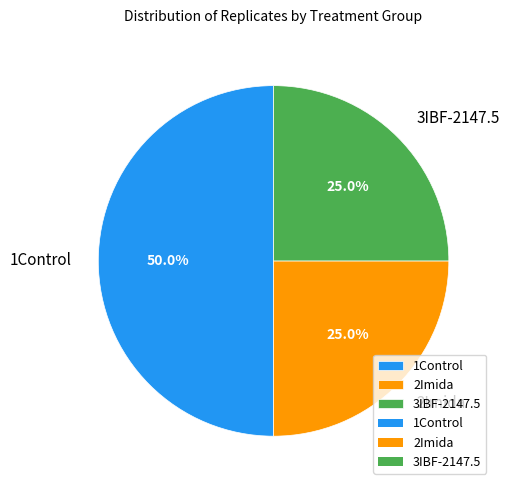

How many slices are in this pie chart?

3